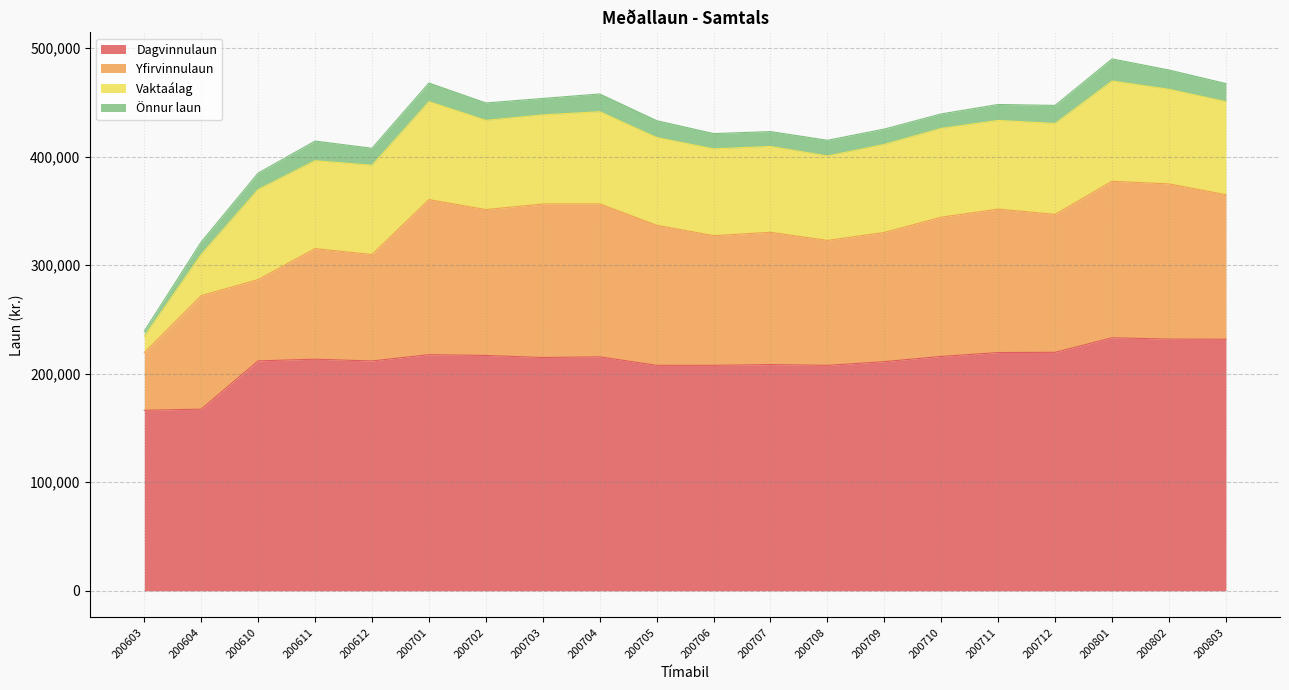

At which category is the sum across all series the highest?

200801